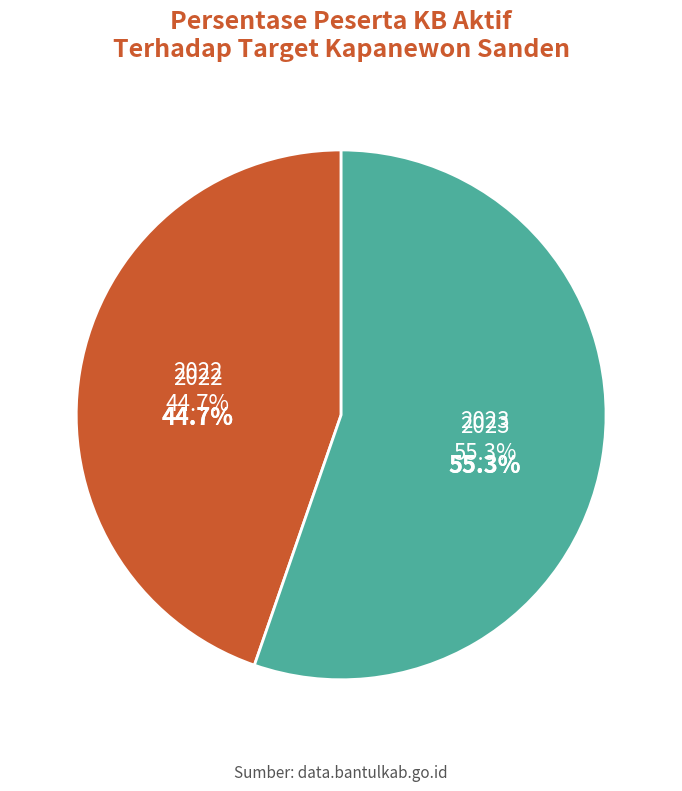

Which slice is the largest?

2023